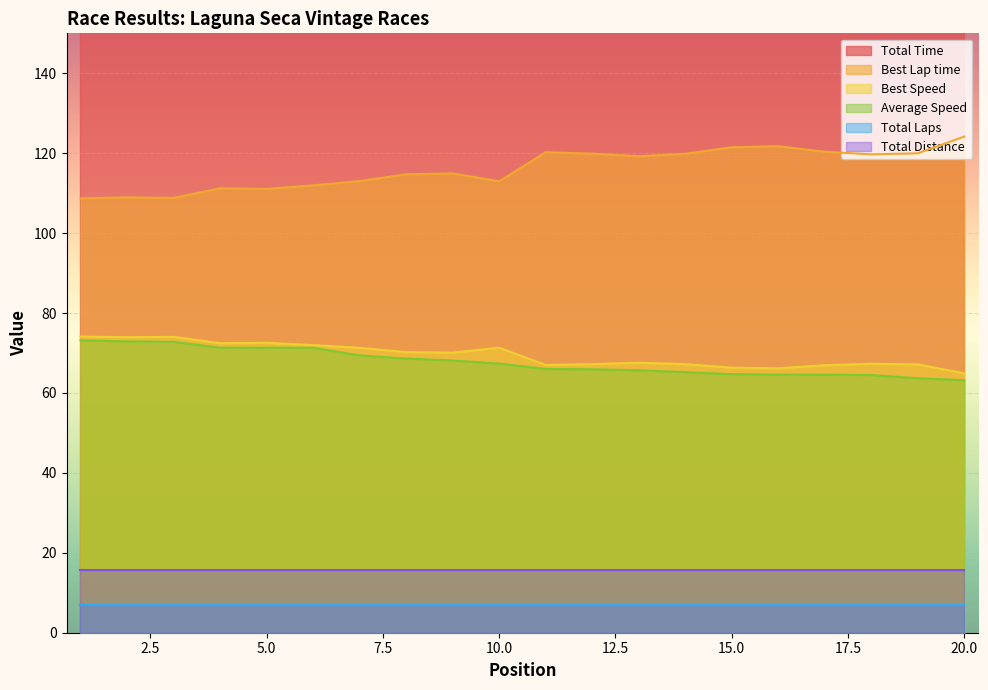

What is the lowest value of the Average Speed series?

63.2